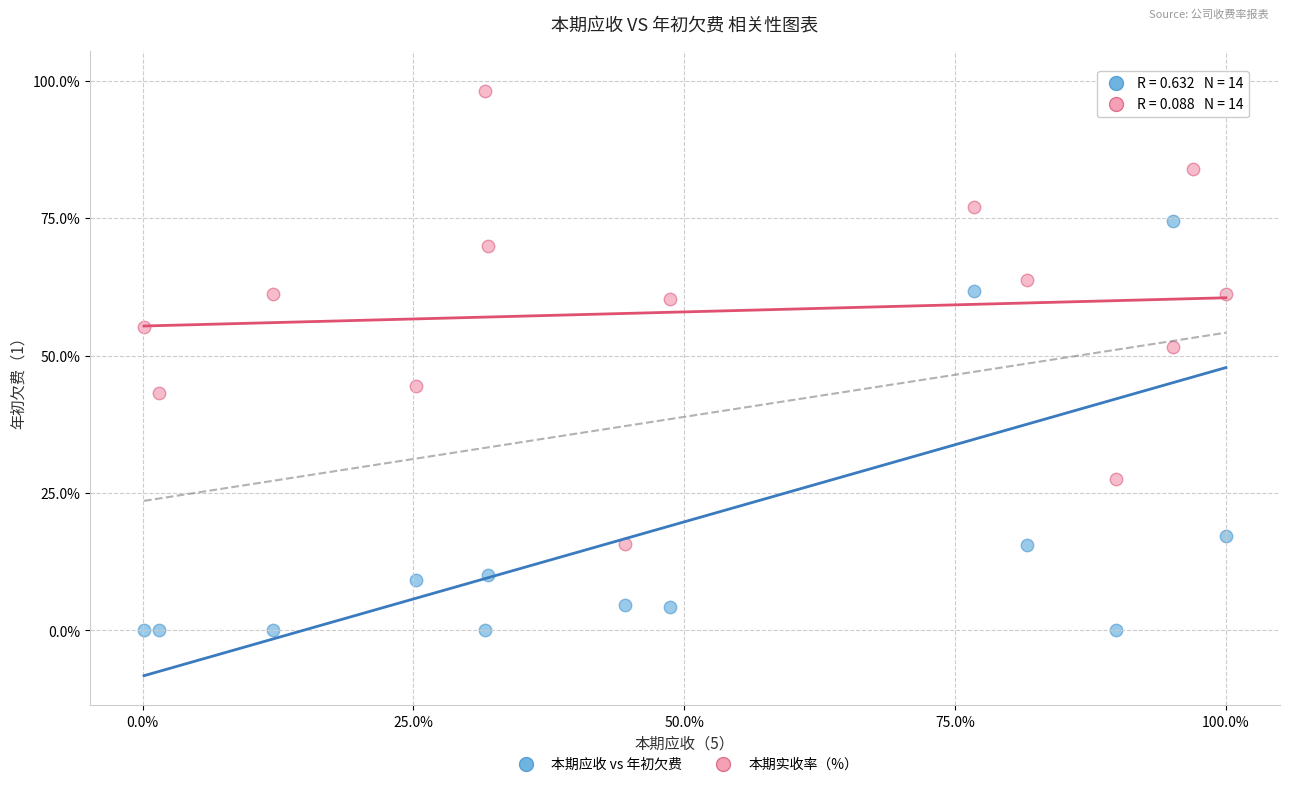

Which series has the widest spread of Y values?

本期应收 vs 年初欠费